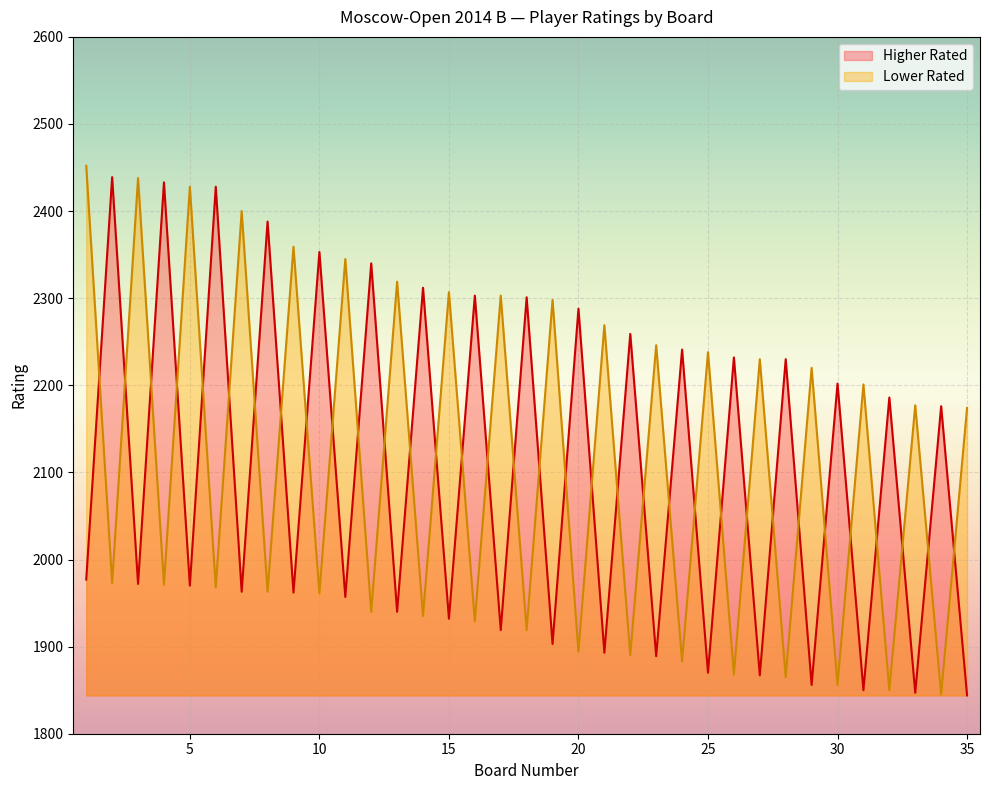

What value does the Higher Rated series have at 33, to the nearest 50?

1850